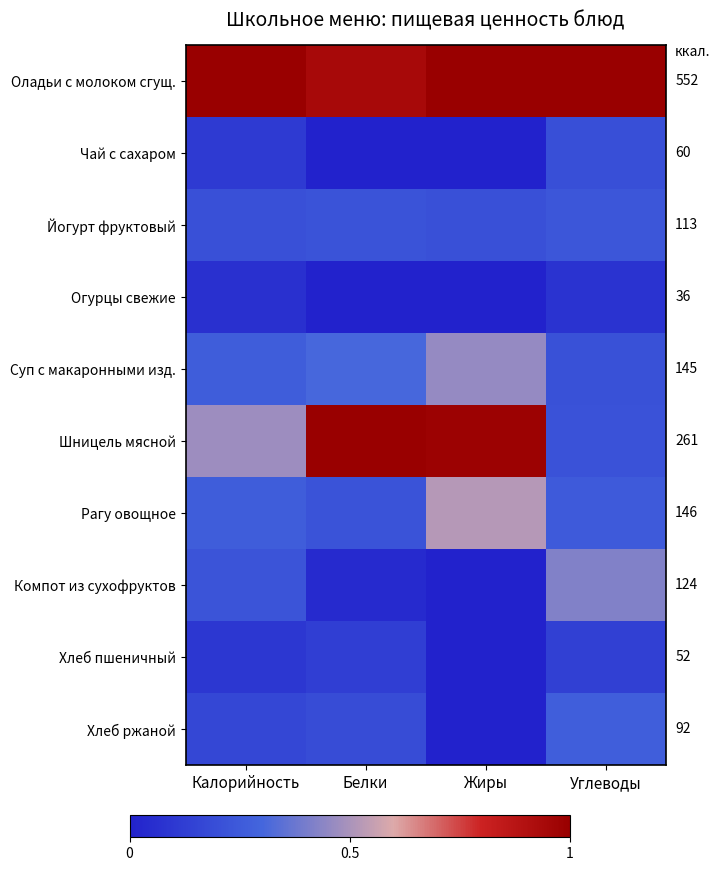

At how many categories does at least one series exceed 0?

4